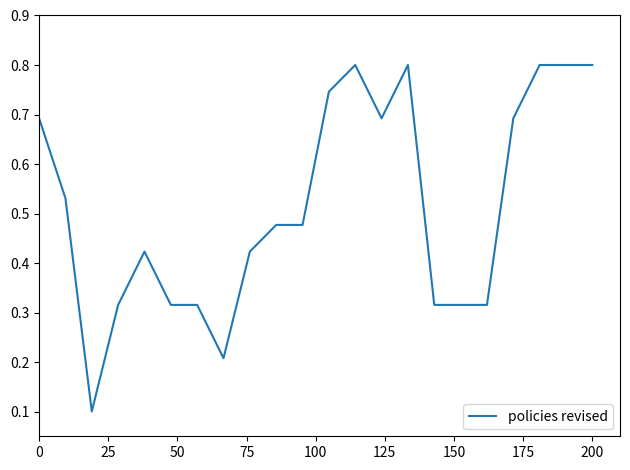

What is the maximum value shown in the chart?

0.8